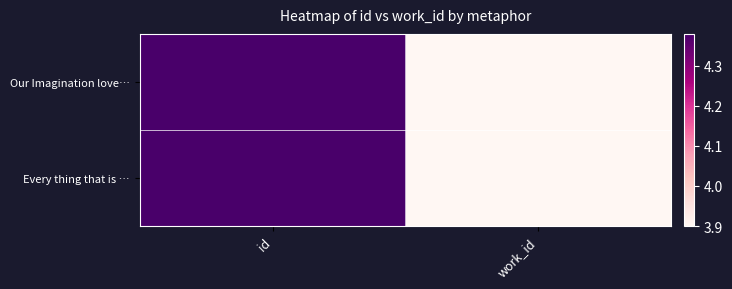

What is the total value across all series at work_id?

7.8